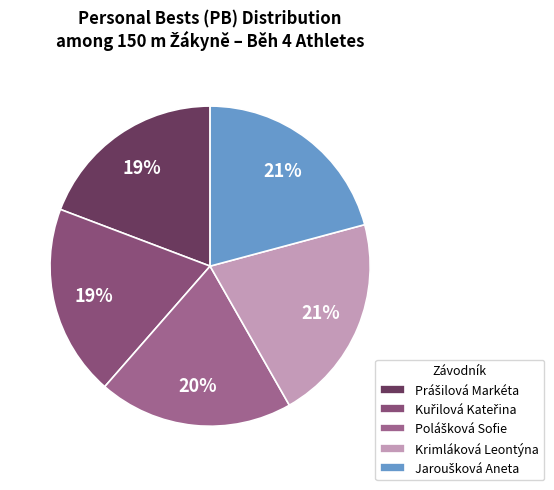

To the nearest percent, what is the difference between the largest and smallest slice percentages?

2%